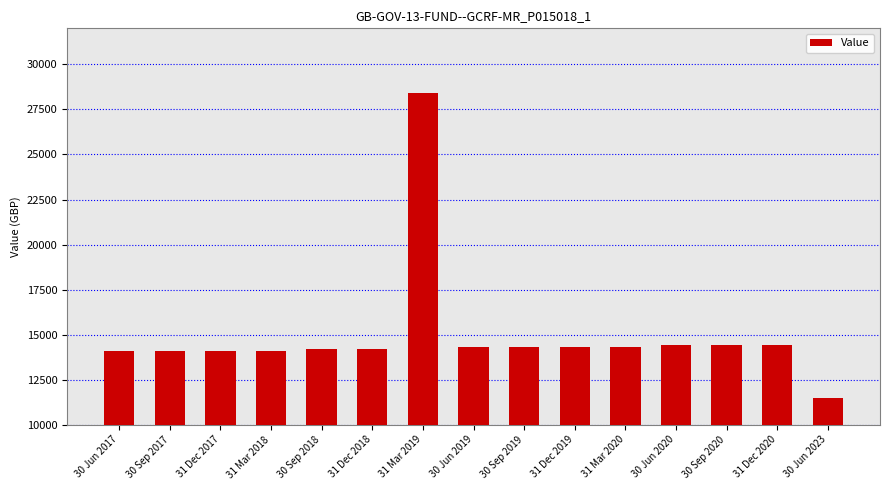

Which category has the lowest value across all series?

30 Jun 2023